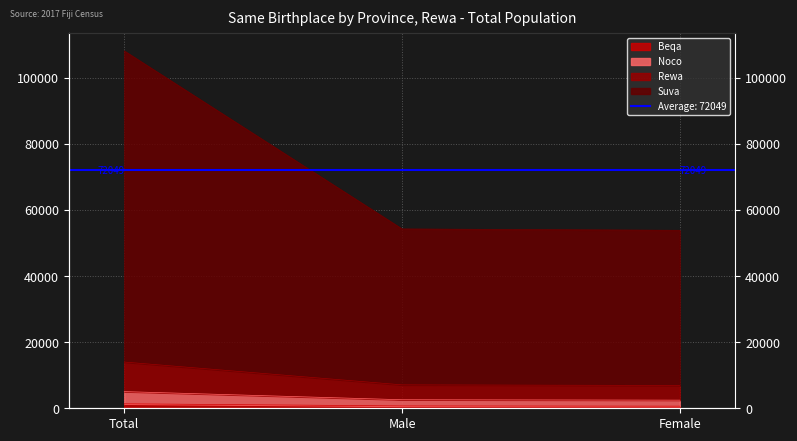

At which category is the sum across all series the highest?

Total